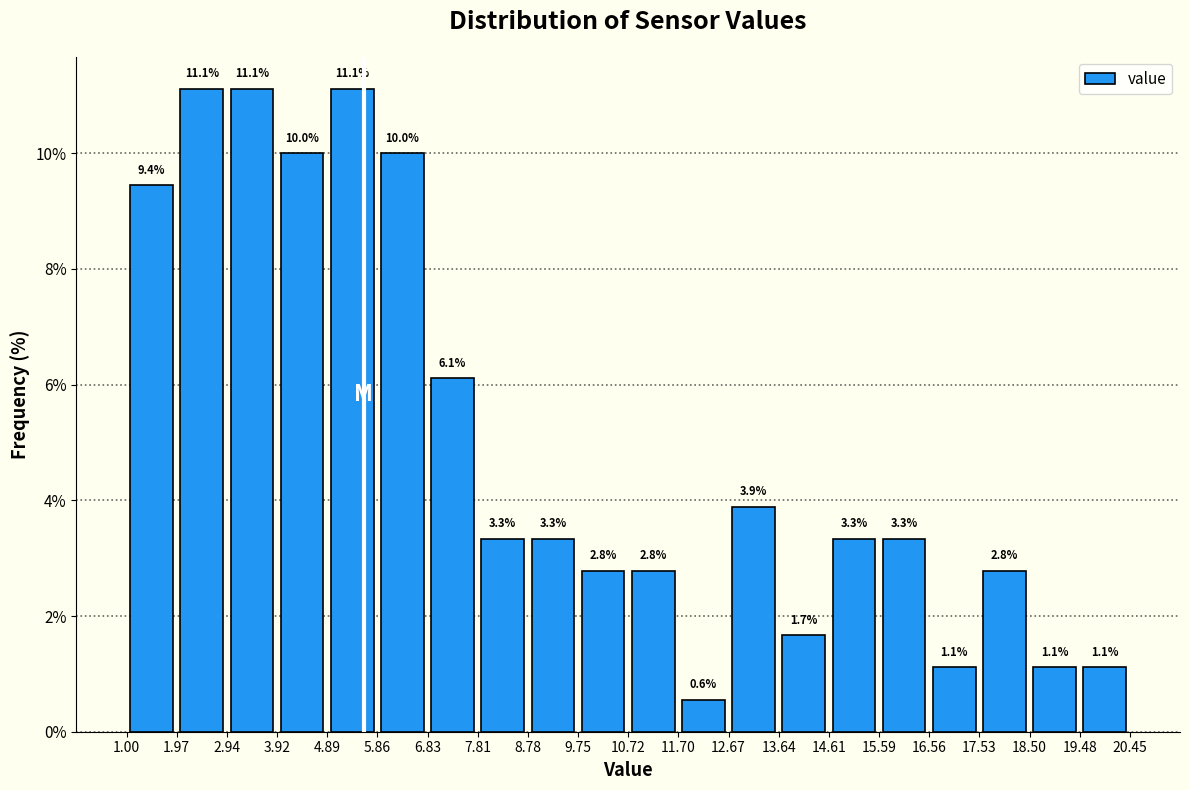

How tall is the bar that spans 11.70 to 12.67 on the x-axis?

0.6